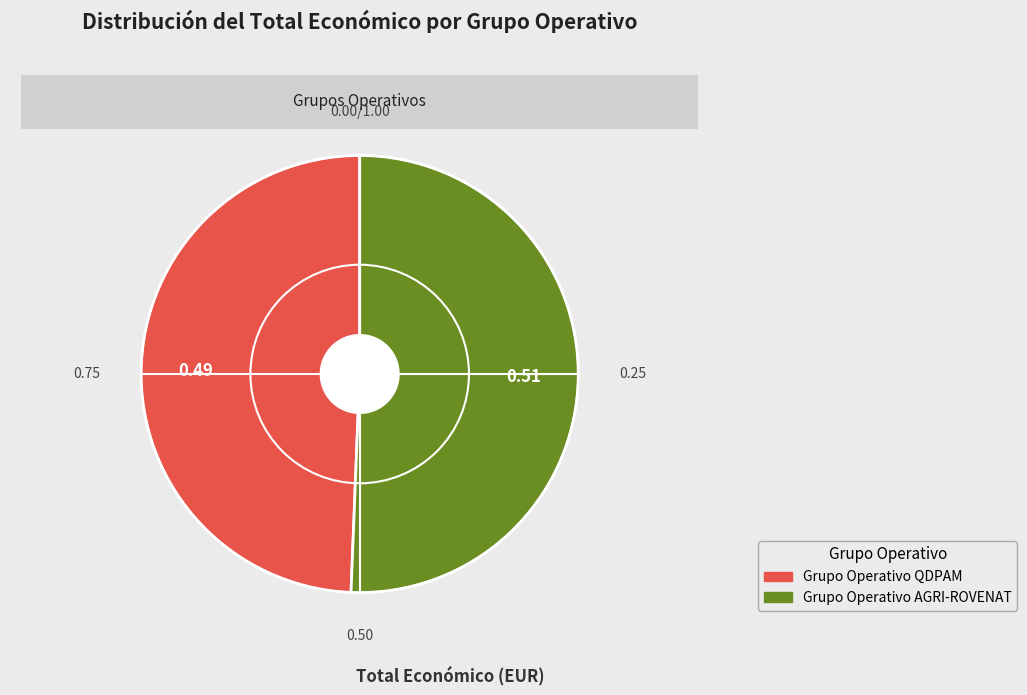

Combined, do Grupo Operativo QDPAM and Grupo Operativo AGRI-ROVENAT account for over 50%?

Yes